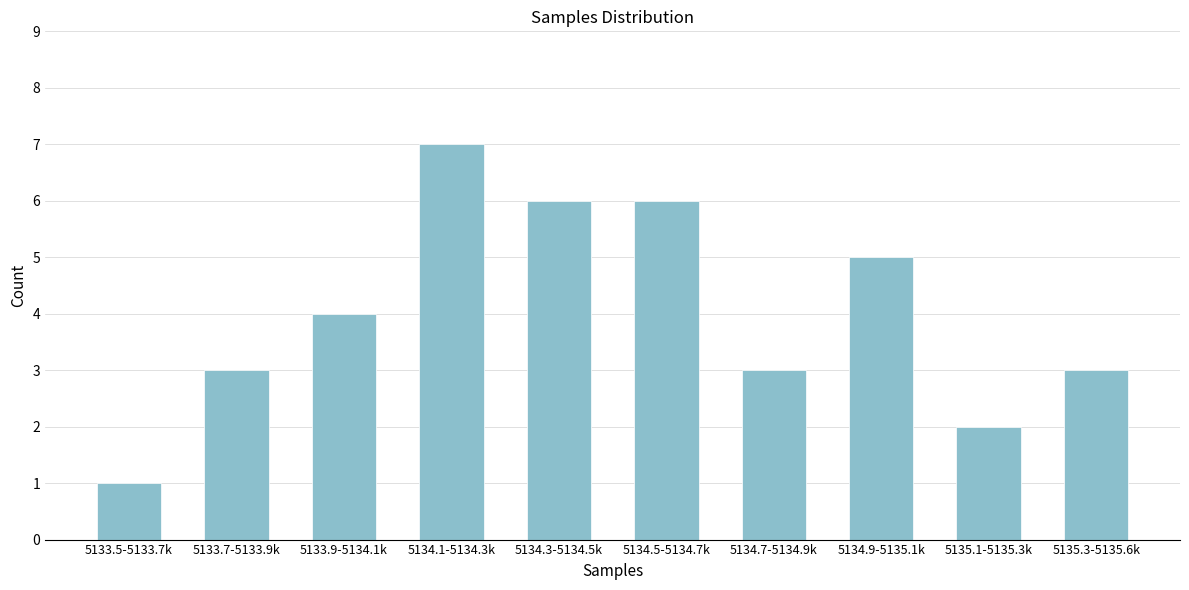

Reading right to left, what are all the values shown in this chart?

3	2	5	3	6	6	7	4	3	1